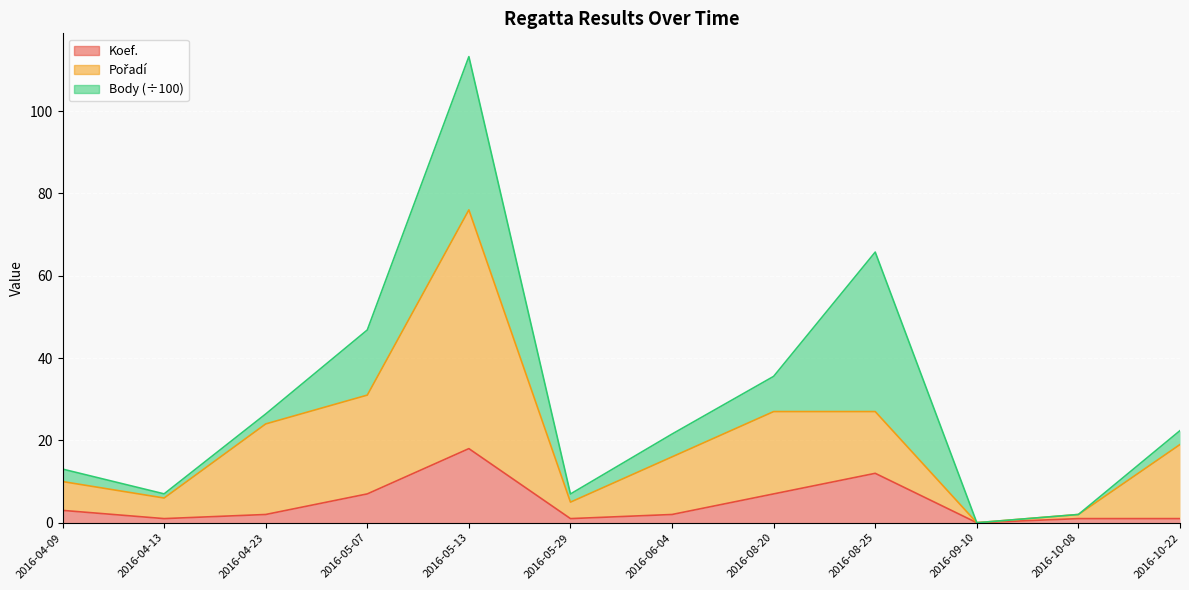

Which series has the largest total across all categories?

Pořadí